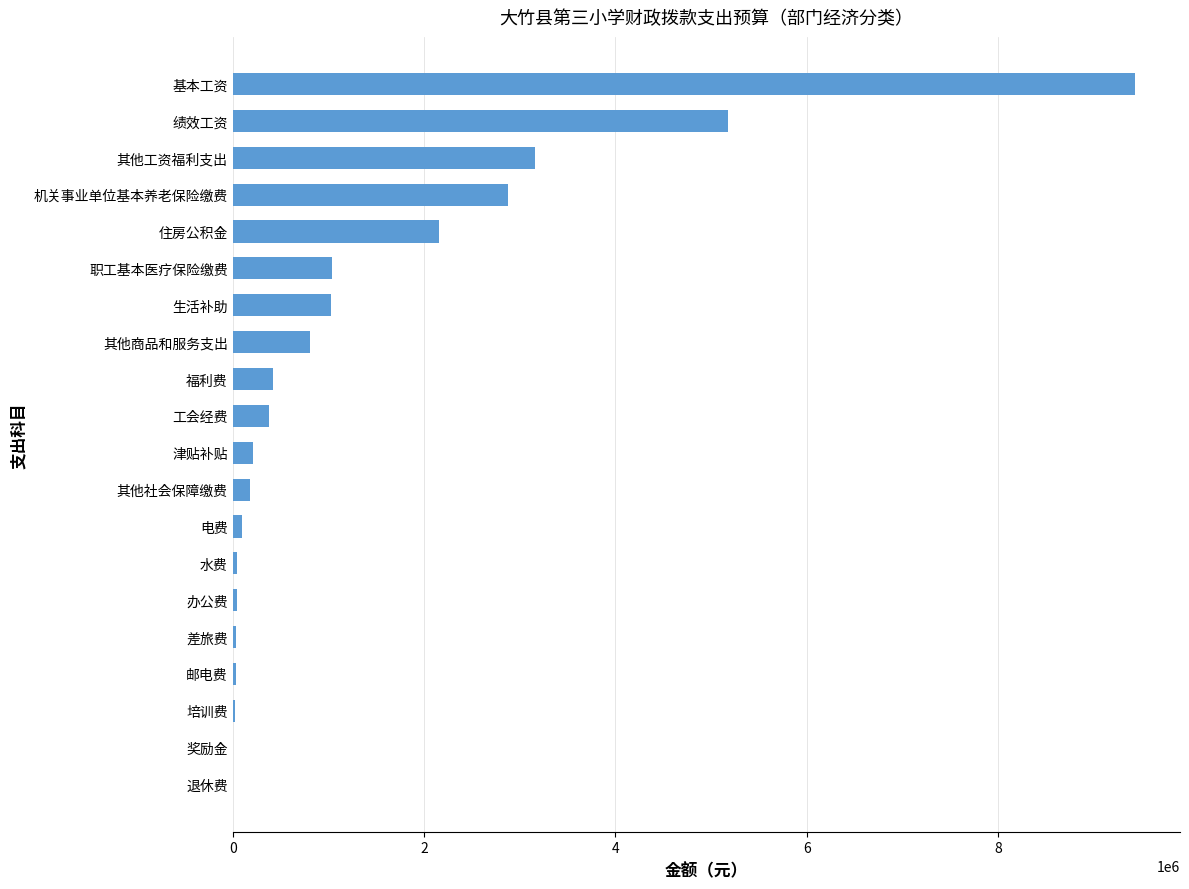

The chart shows a value of 1024093 at 生活补助. True or false?

True